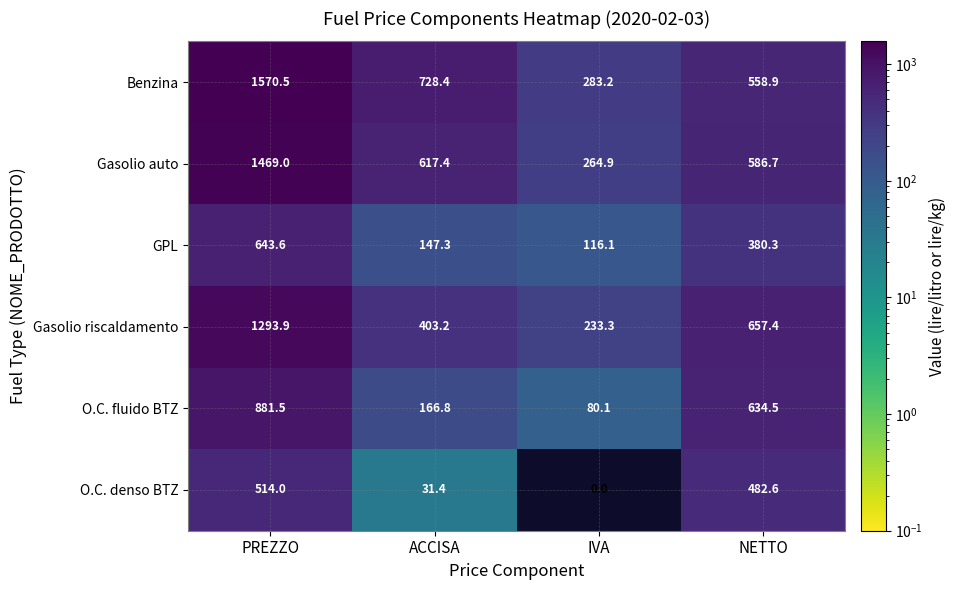

Which series changed the most between IVA and NETTO?

O.C. fluido BTZ